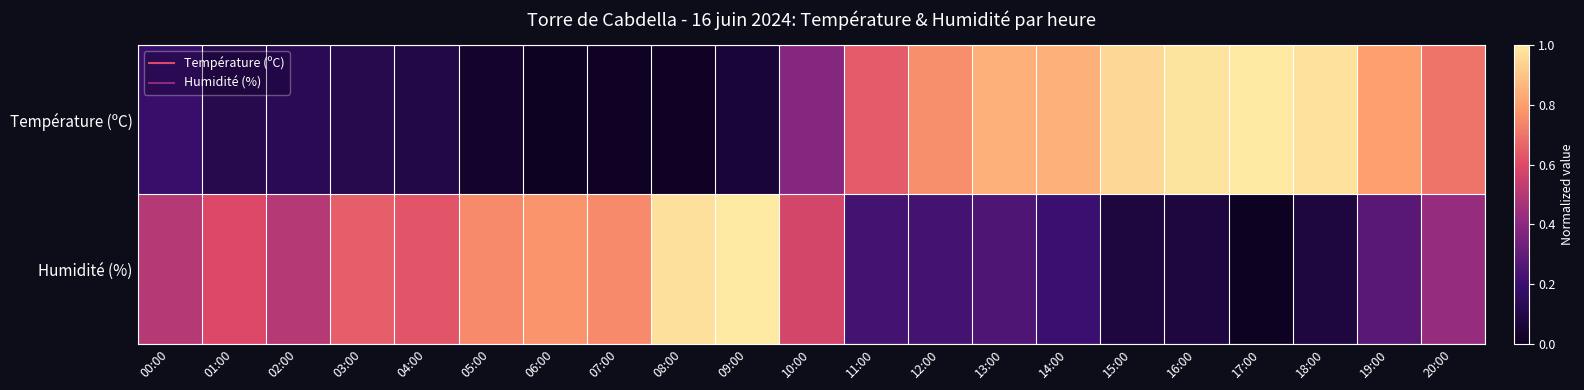

Between 08:00 and 18:00, which is larger?

18:00